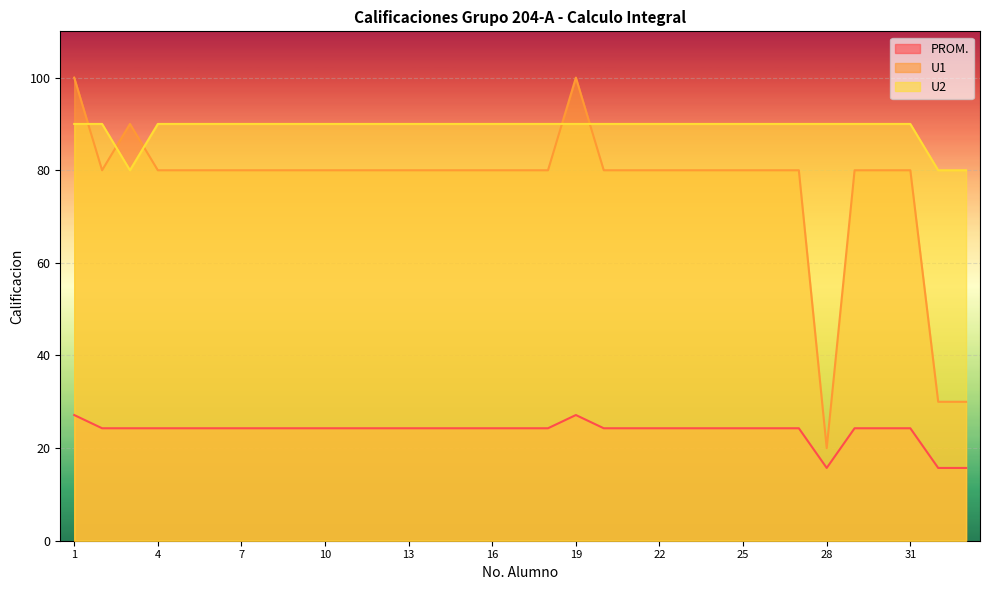

Is it true that U1 equals 80.0 at 9?

True